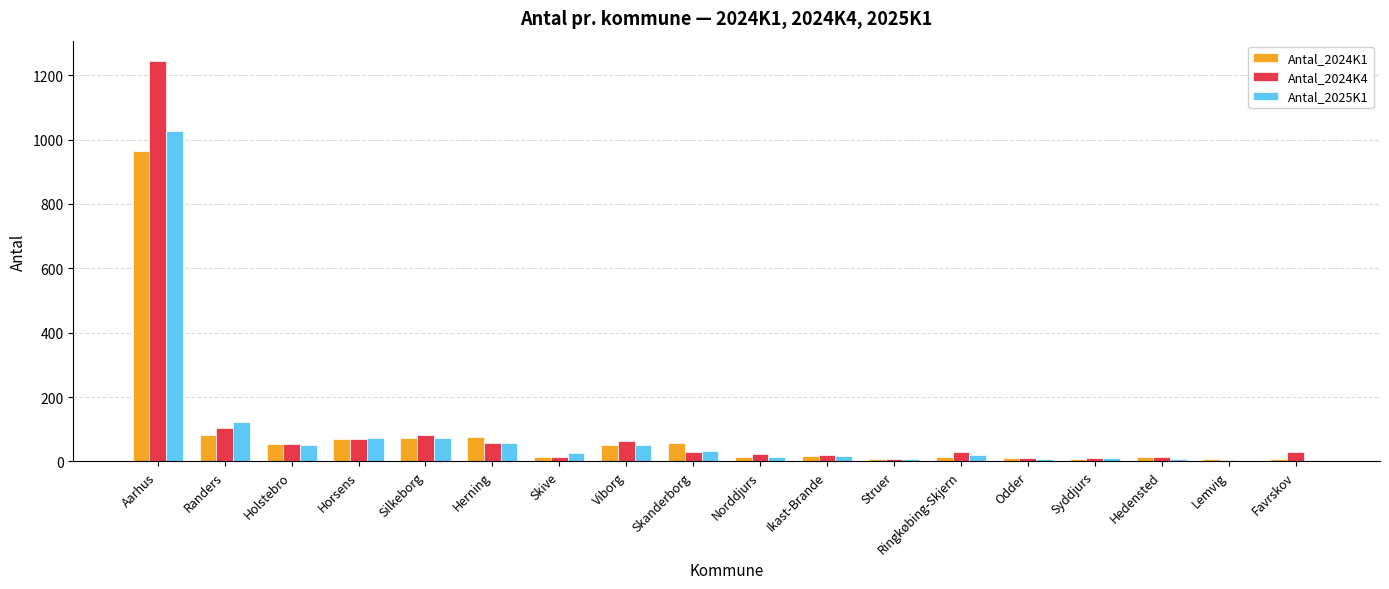

Which series has the widest spread of values?

Antal_2024K4